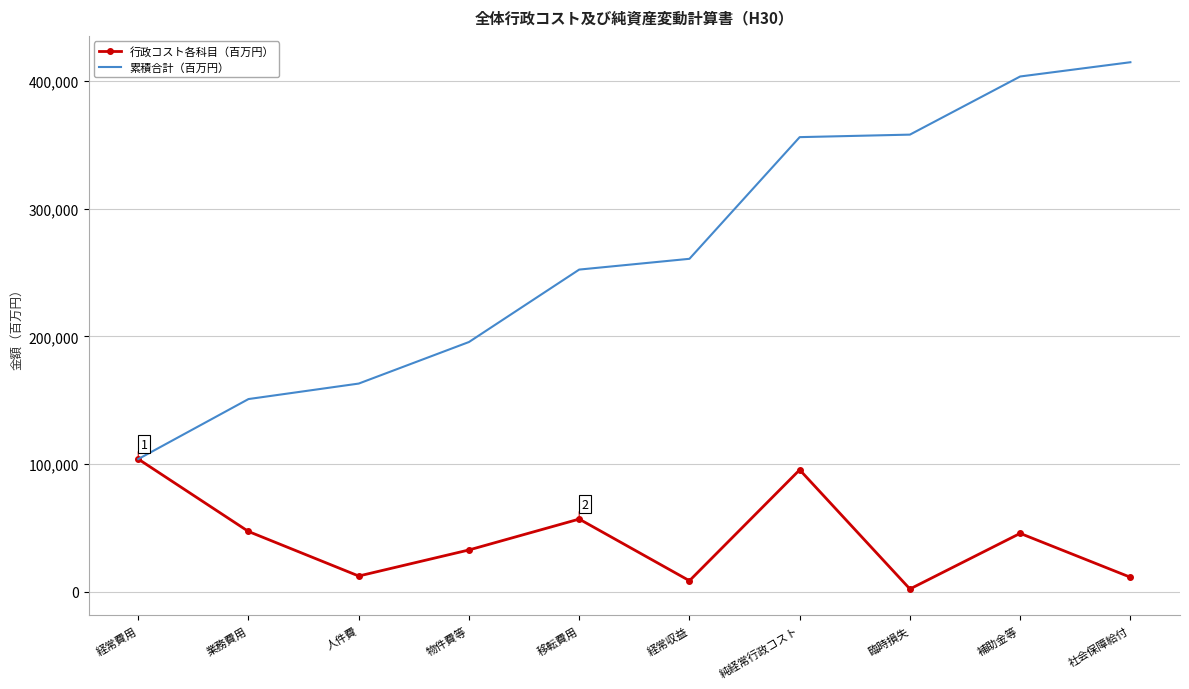

What is the spread (max minus min) of values at 人件費?

150846